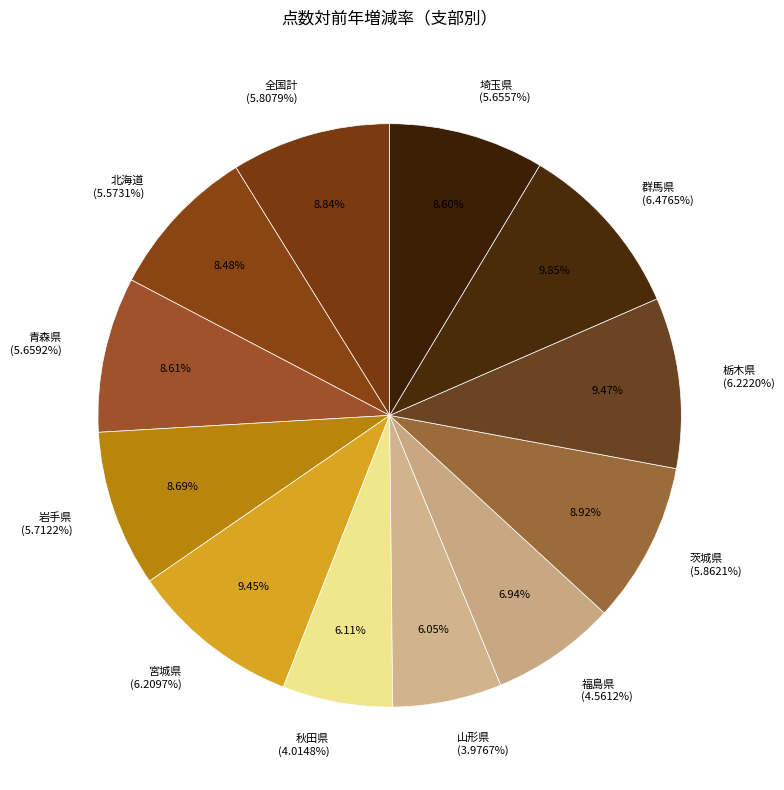

What percentage is the 福島県 slice, to the nearest percent?

7%